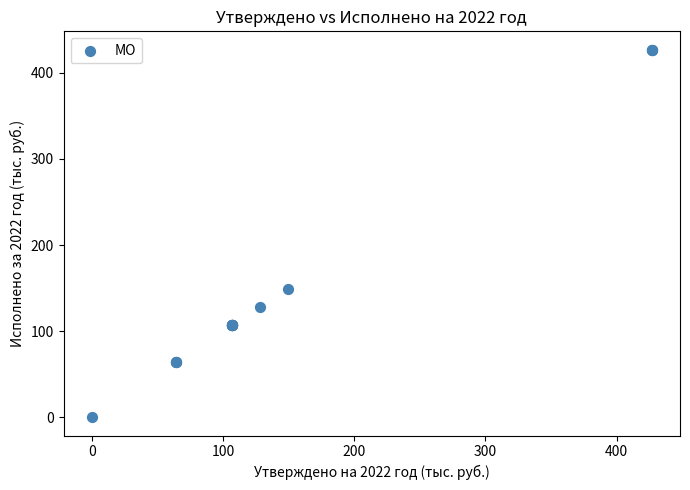

What Y value in the scatter plot is closest to 213?

149.4